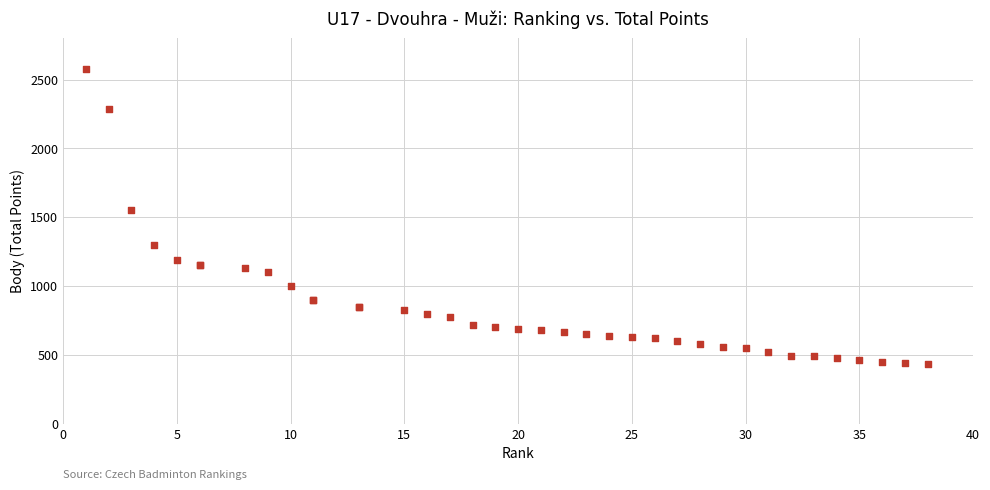

What Y value in the scatter plot is closest to 1506?

1550